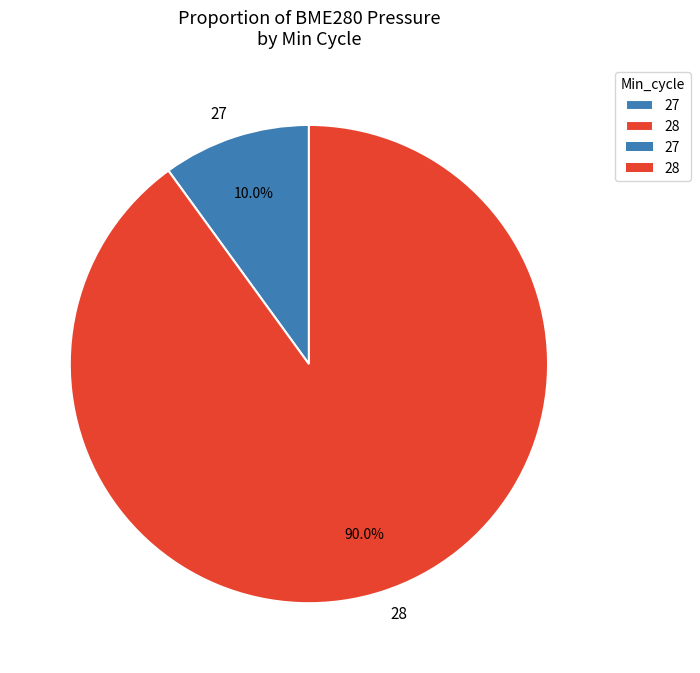

Rank the categories by value from highest to lowest.

28, 27